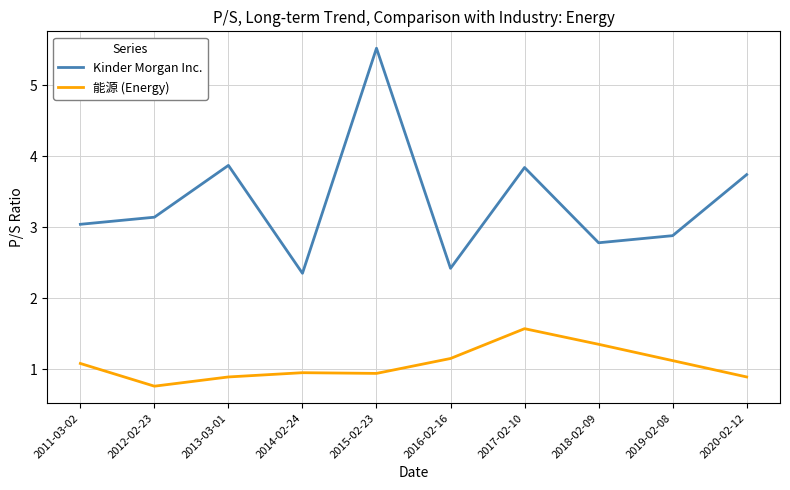

What is the approximate value of Kinder Morgan Inc. at 2015-02-23?

5.5